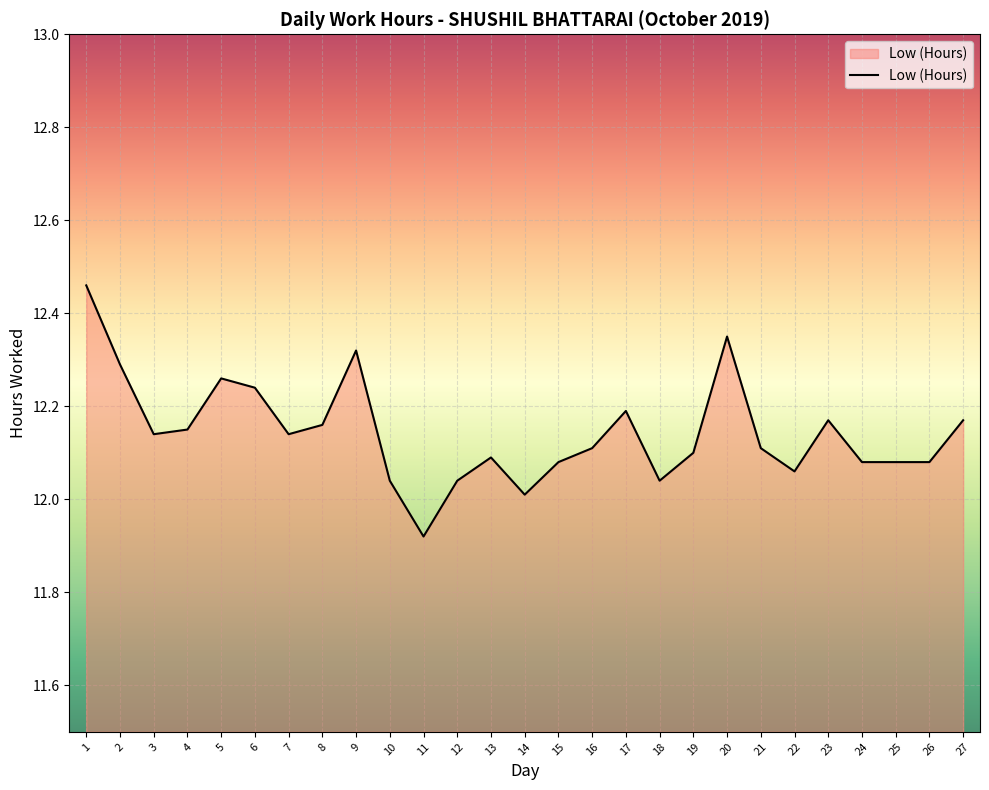

What is the difference between the maximum and minimum values?

0.5